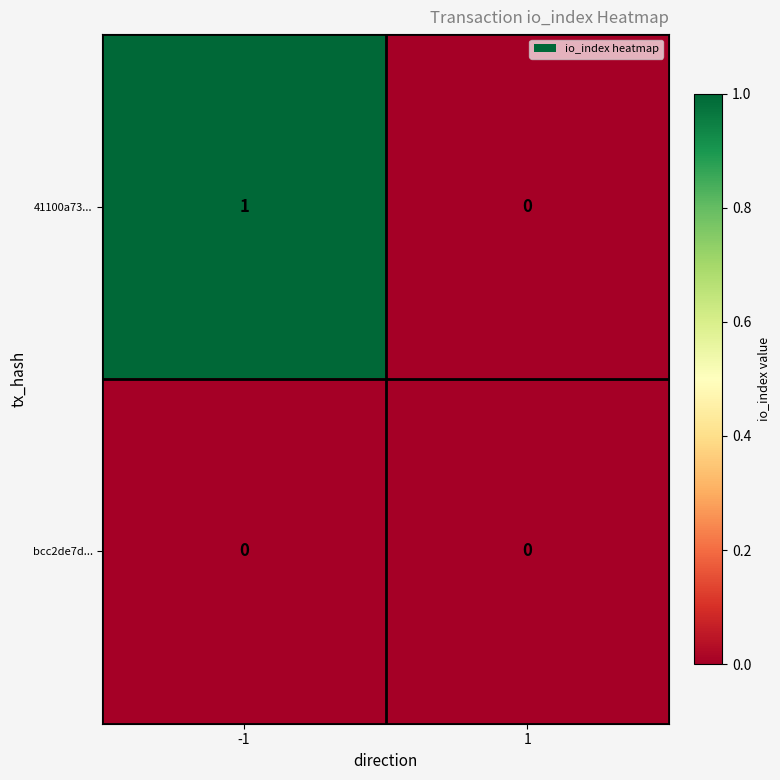

Rank the categories by 41100a73... value from highest to lowest.

-1, 1